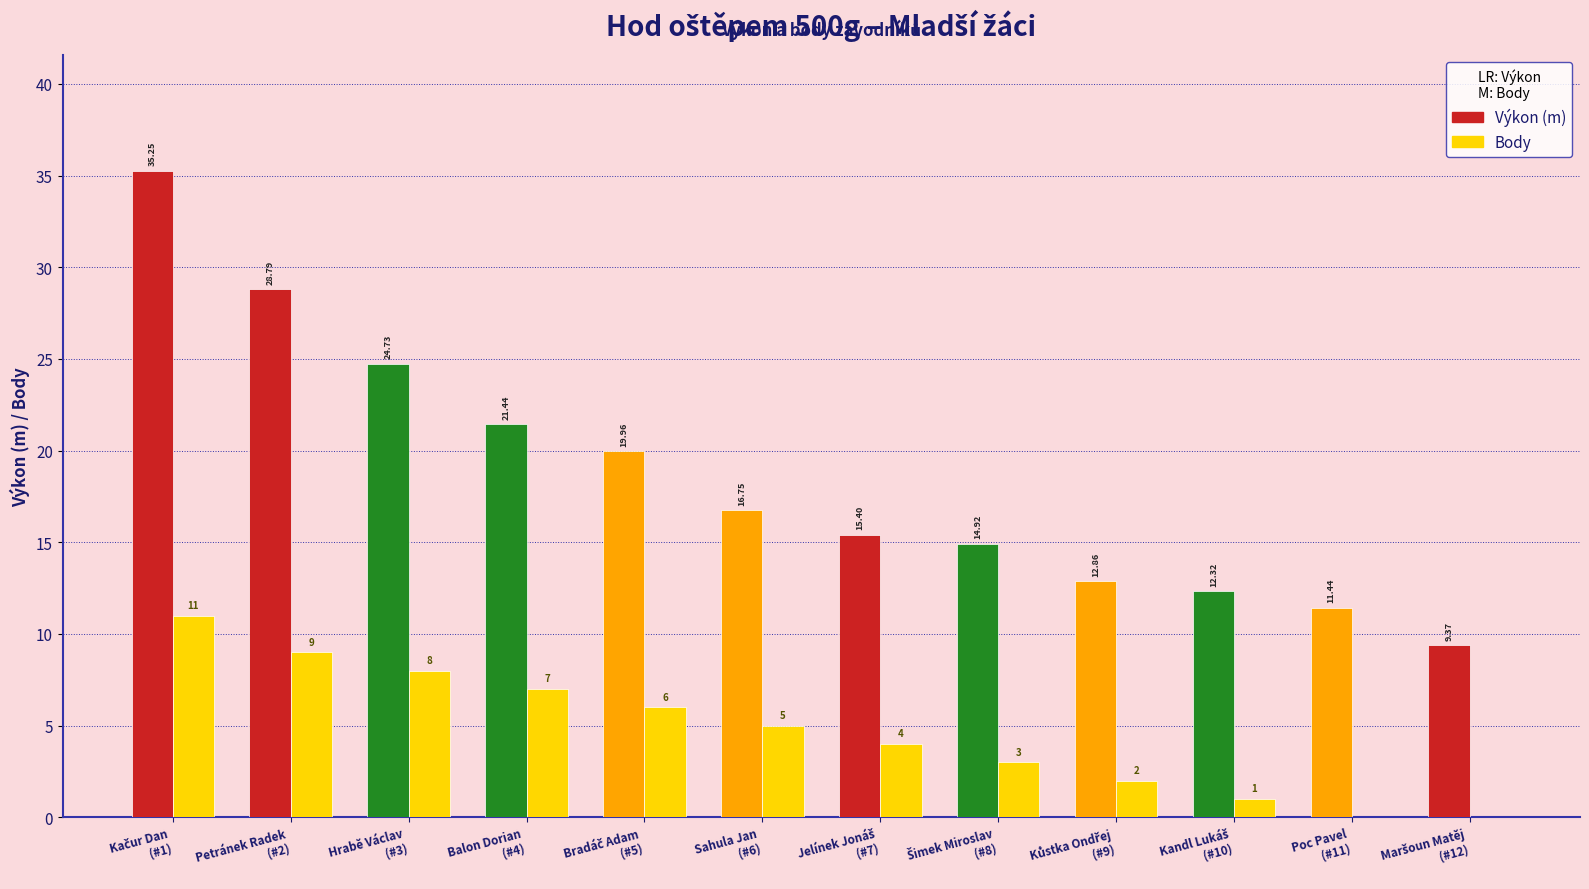

How many values in the Výkon (m) series exceed 16?

6